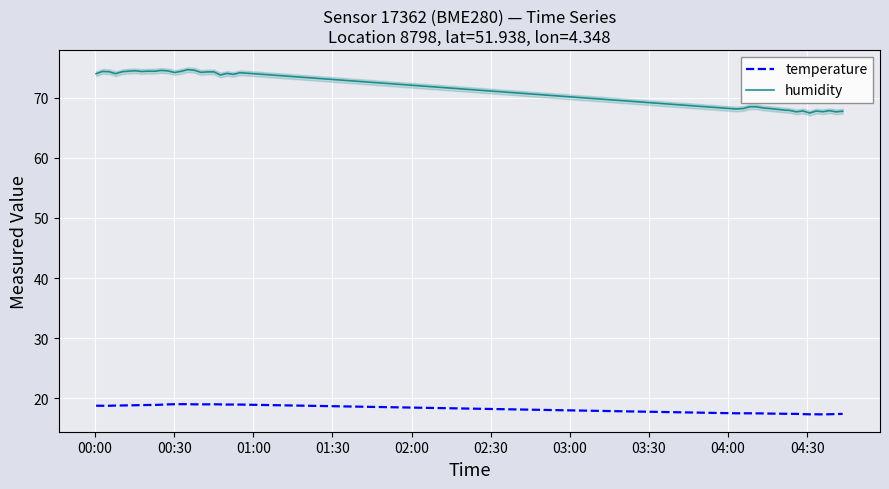

What is the sum of all humidity values?

2864.2